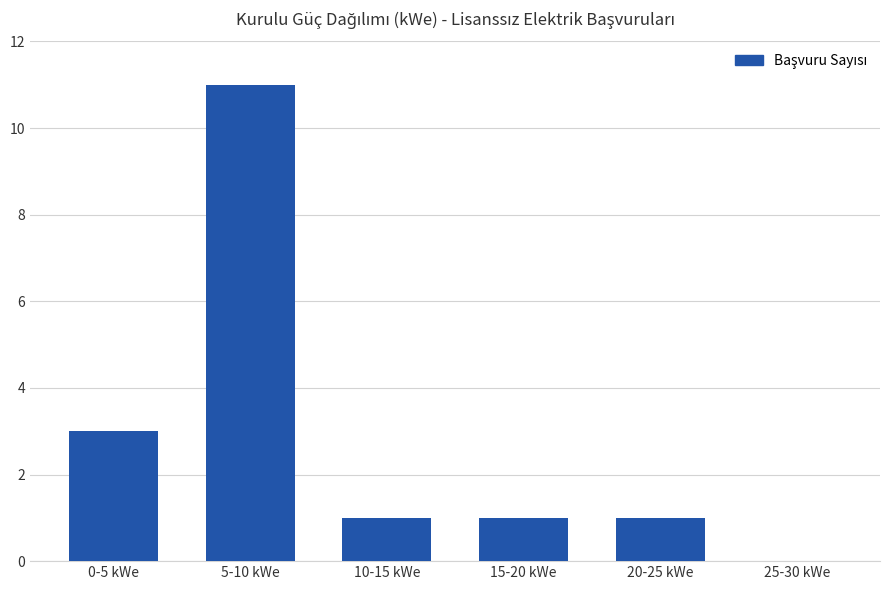

Where is the data nearest to the value 5?

0-5 kWe